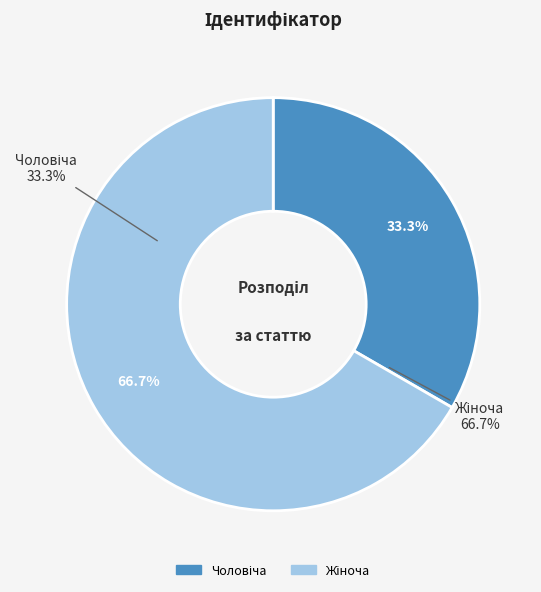

Which category has the smallest portion of the pie?

Чоловіча